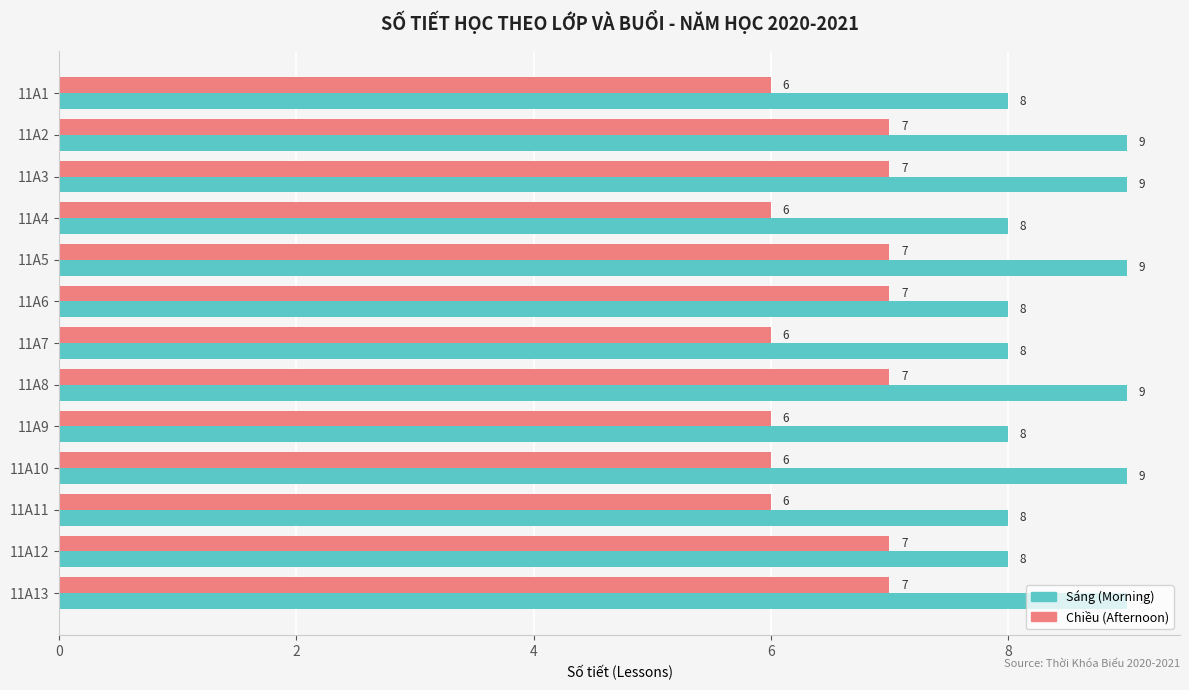

Is it true that Chiều (Afternoon) equals 3 at 11A5?

False